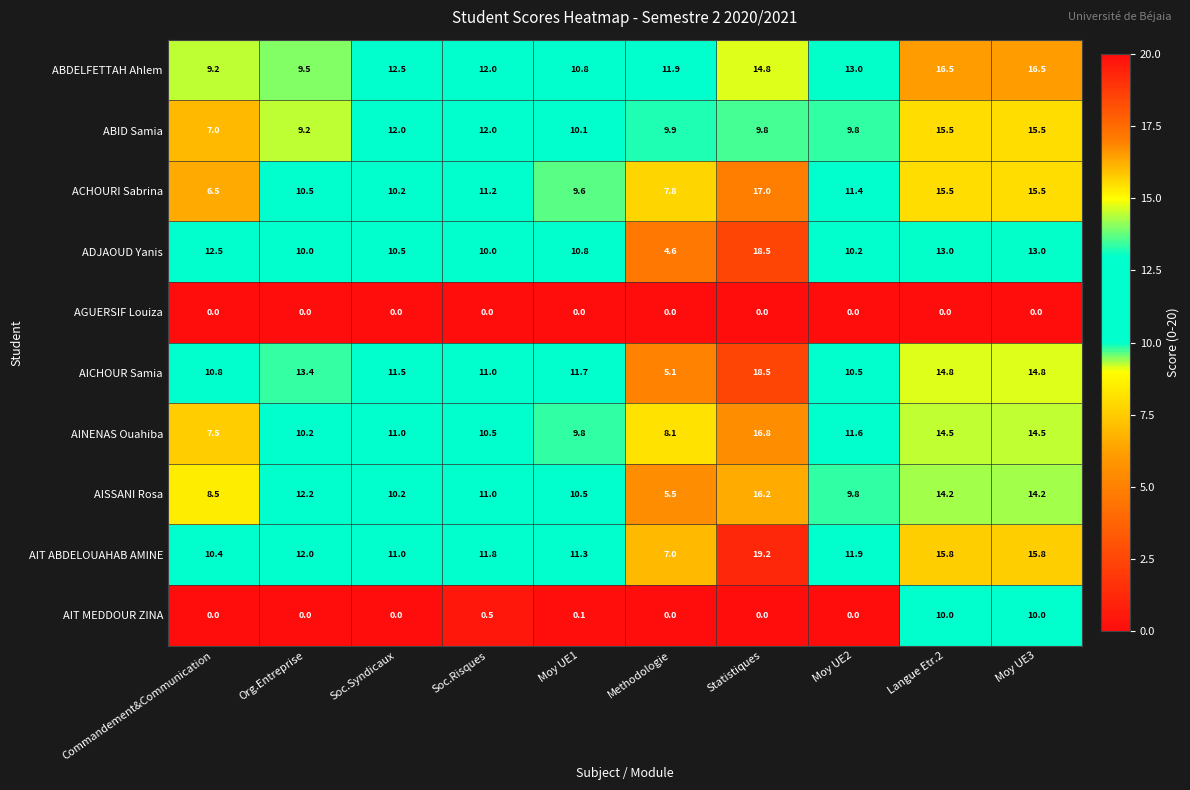

Is it true that AINENAS Ouahiba equals 14.5 at Langue Etr.2?

True